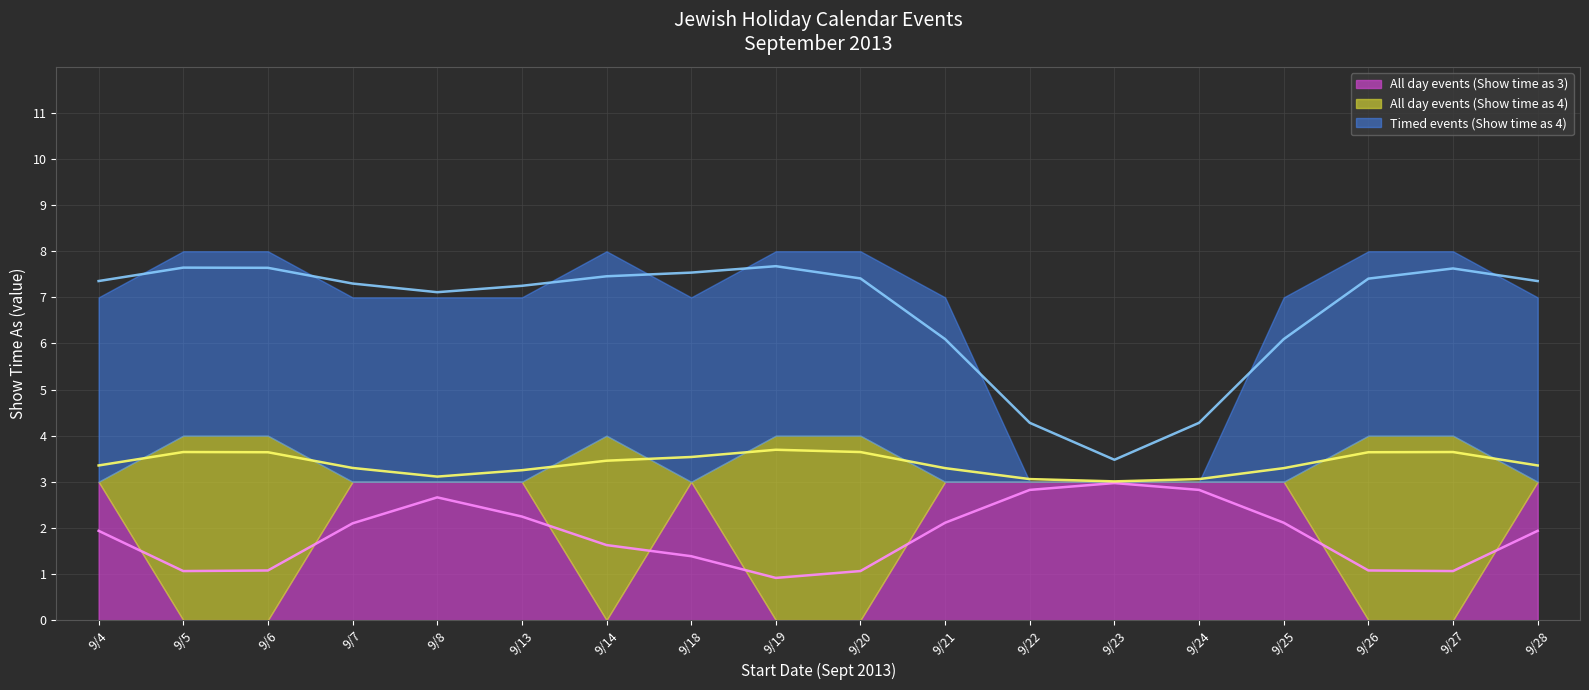

What is the total value across all series at 9/27?

8